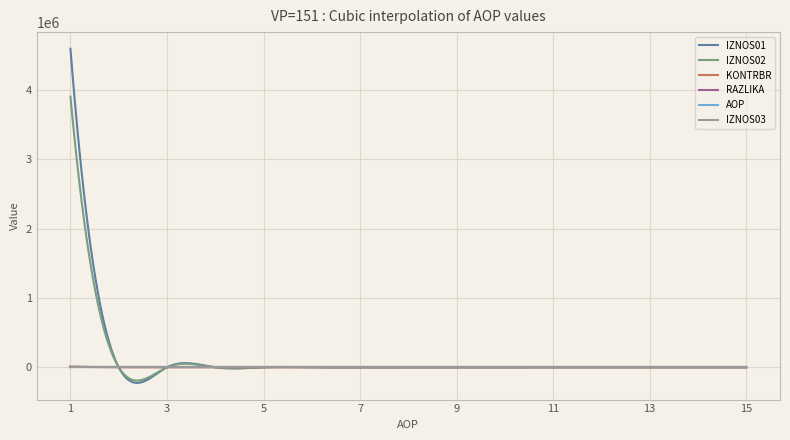

True or false: AOP and IZNOS03 cross at least once.

False